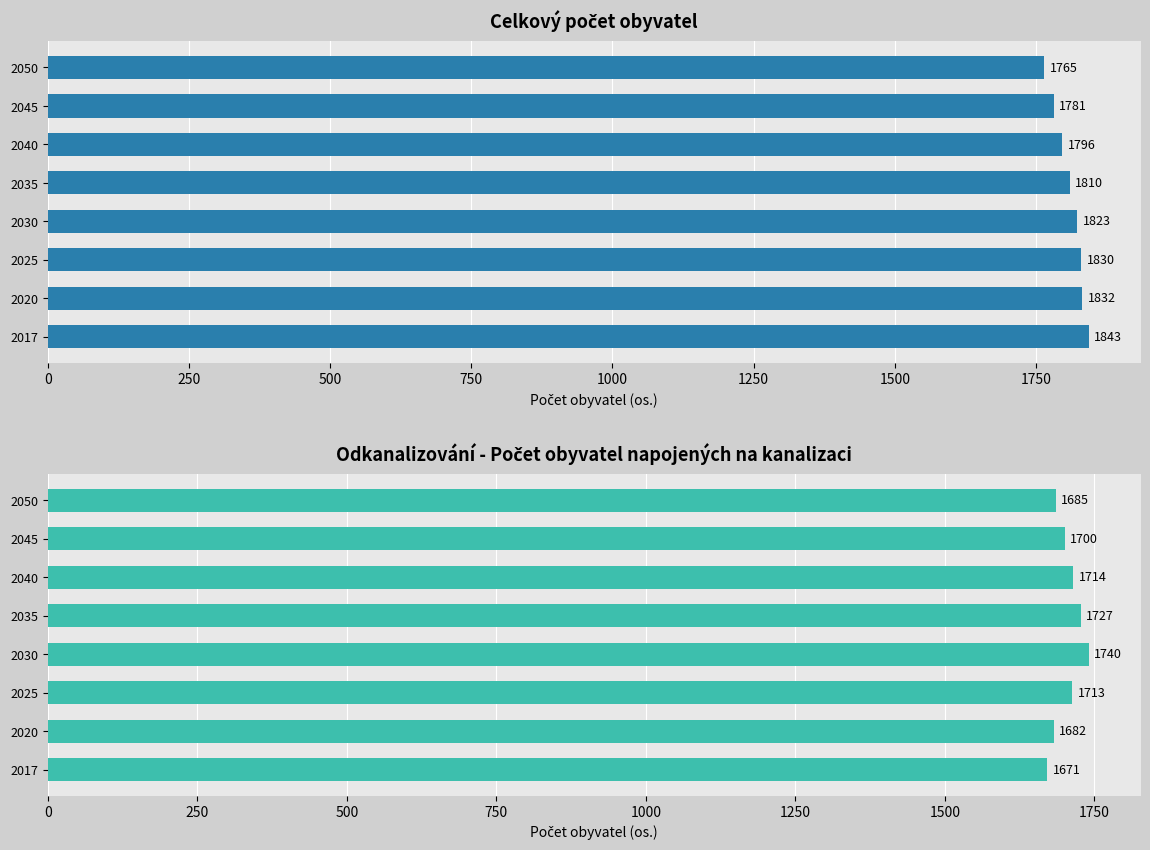

How many data points in Počet obyv. napoj na kanalizaci are above 1713?

3